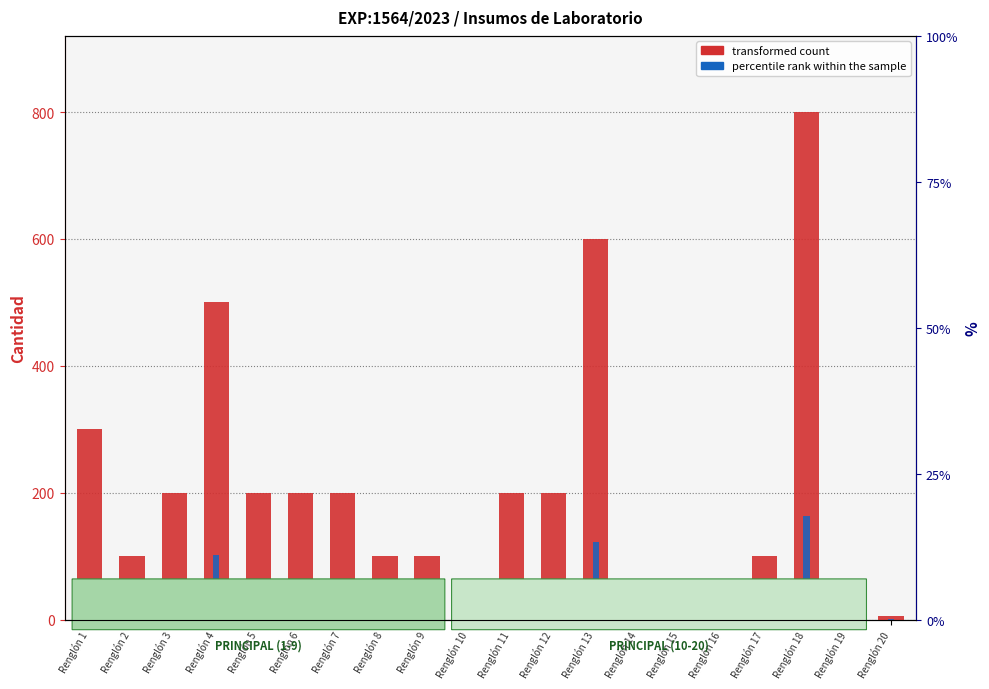

Are the bars grouped side by side (vs. stacked)?

Yes